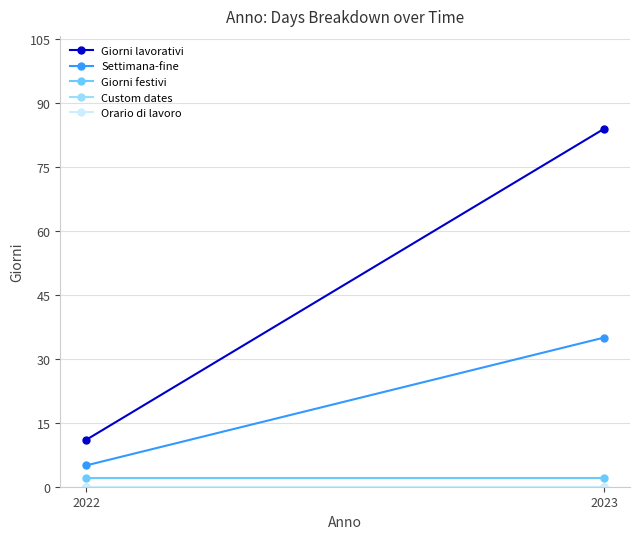

Which series changed the most between 2022 and 2023?

Giorni lavorativi